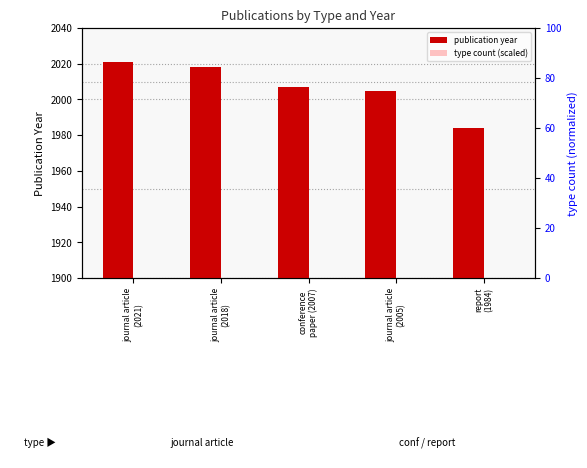

What is the total value across all series at report
(1984)?

2484